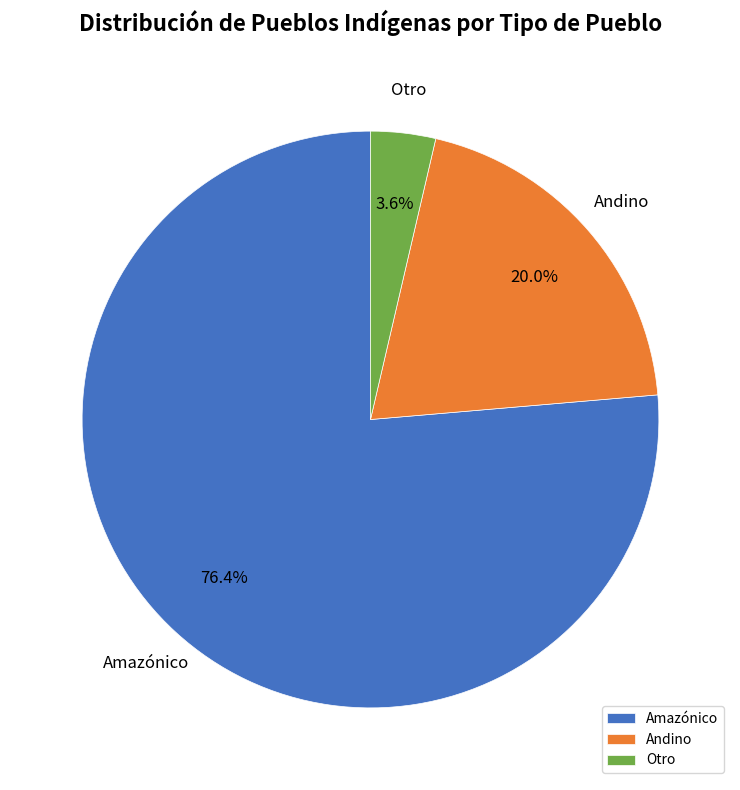

To the nearest percent, what percentage of the pie is Otro?

4%